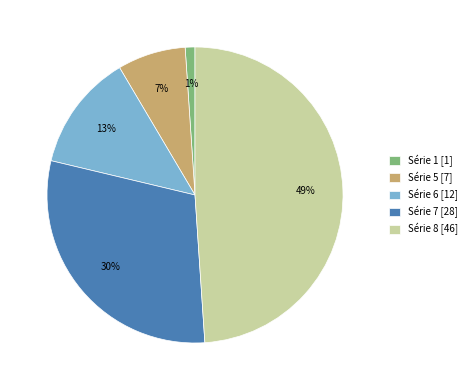

What percentage is the Série 5 [7] slice, to the nearest percent?

7%